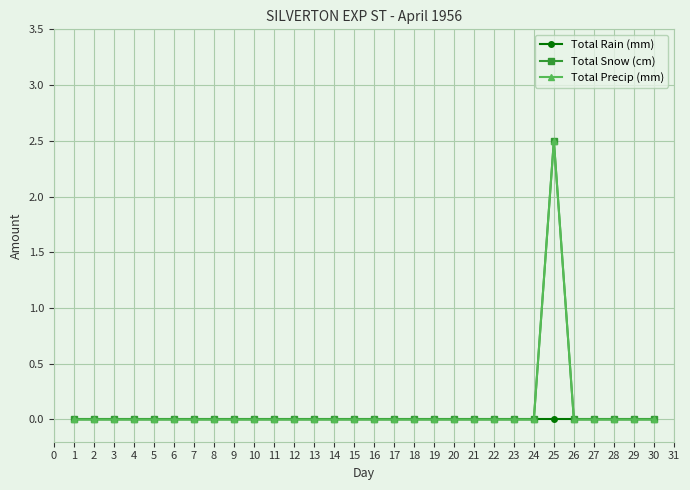

Does the chart have visible grid lines?

Yes